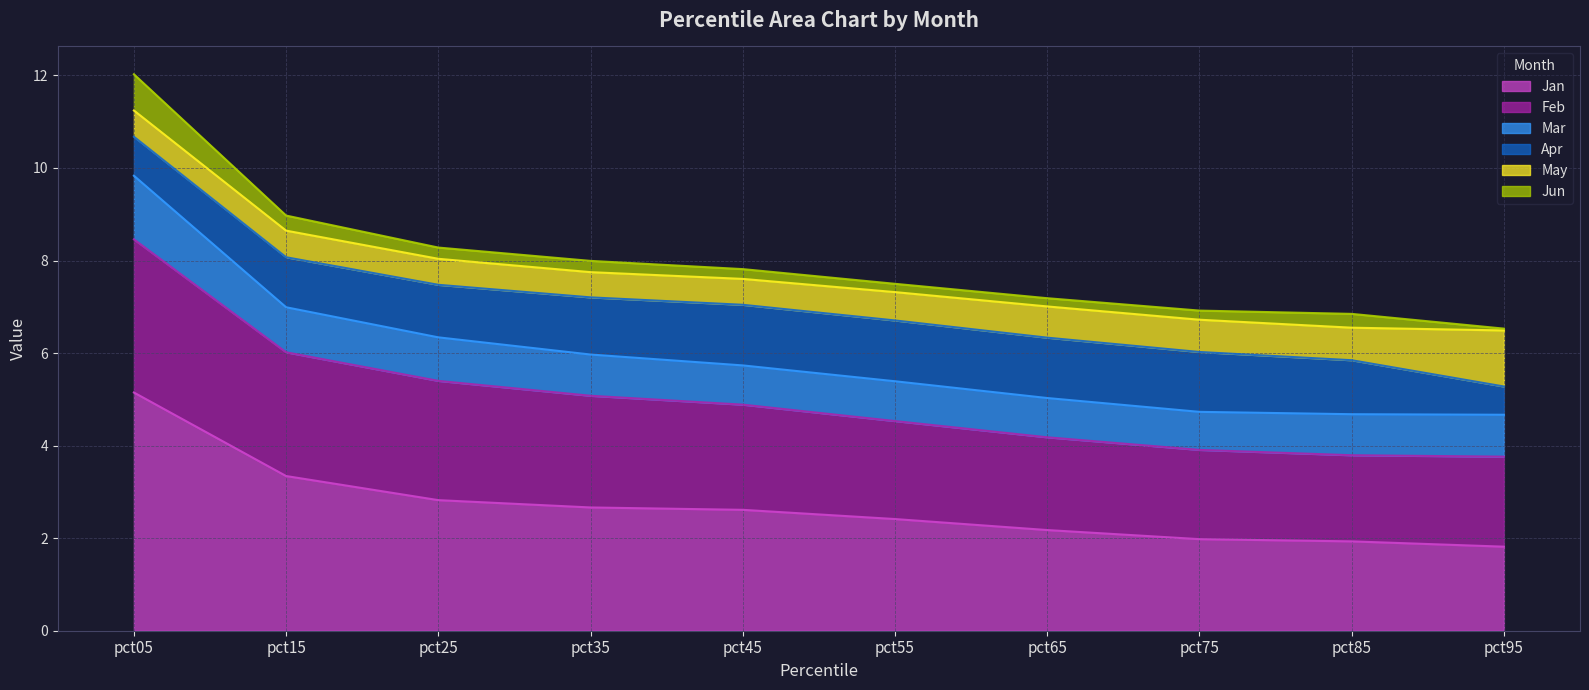

True or false: Jun and Jan intersect in this chart.

False